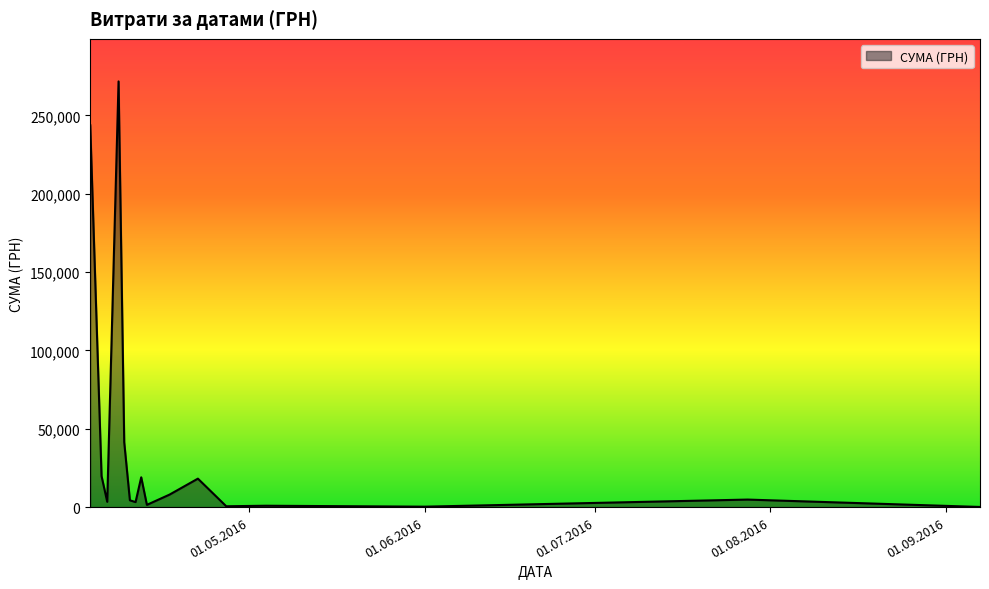

Count the number of categories in the chart.

16